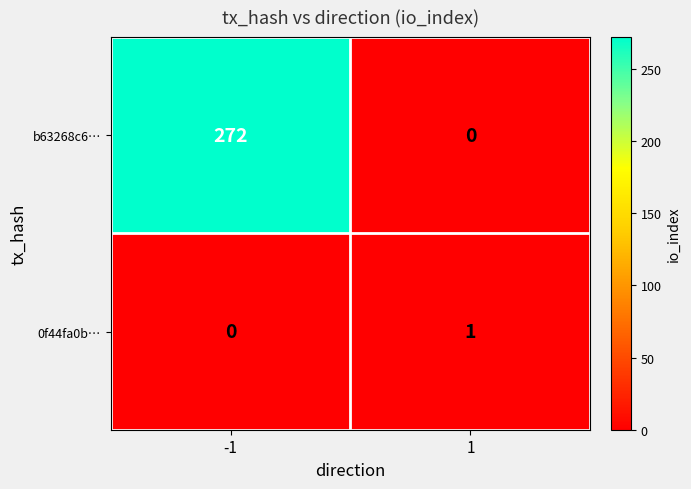

List the series in order of their peak value, highest first.

b63268c6…, 0f44fa0b…